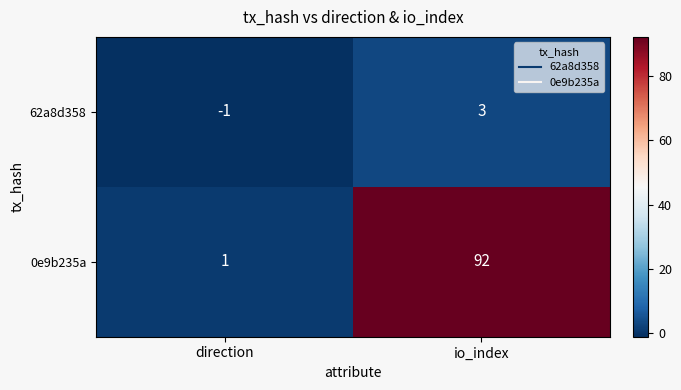

List the series in order of their peak value, lowest first.

62a8d358, 0e9b235a